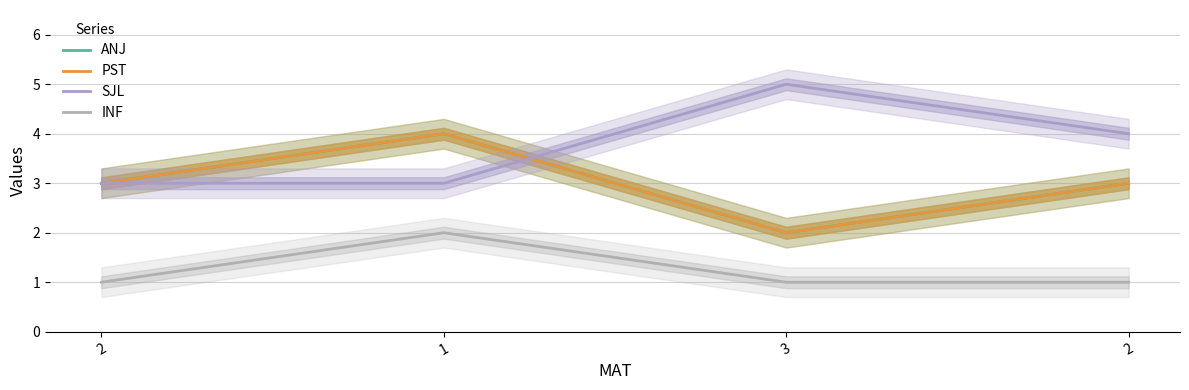

Where is SJL nearest to the value 4?

2